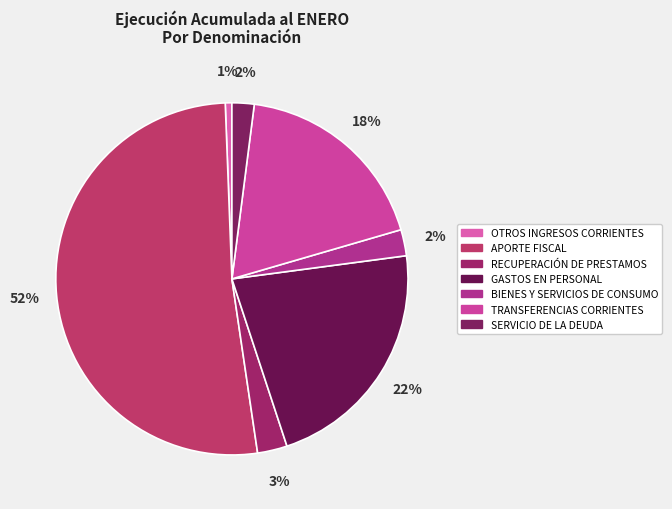

To the nearest percent, what is the average slice percentage?

14%